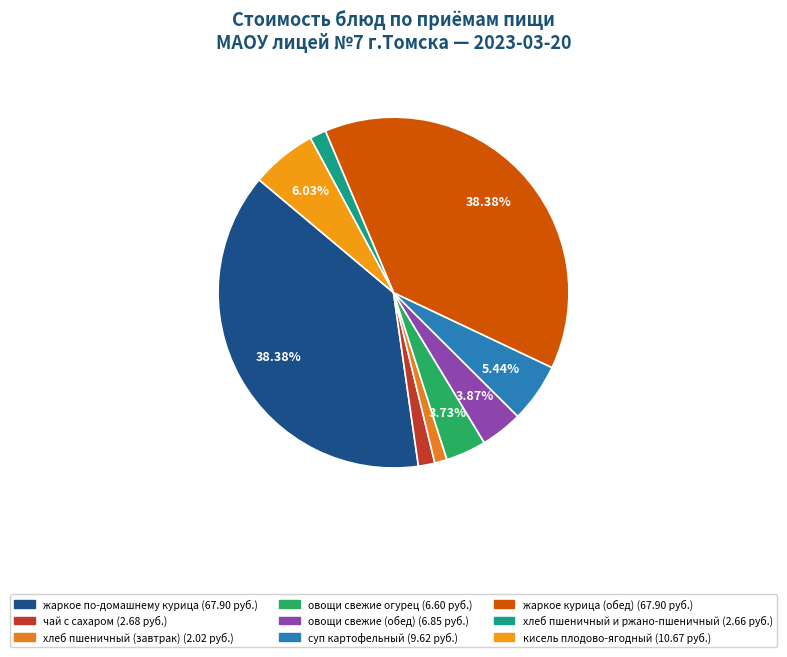

How many segments does this pie chart have?

9